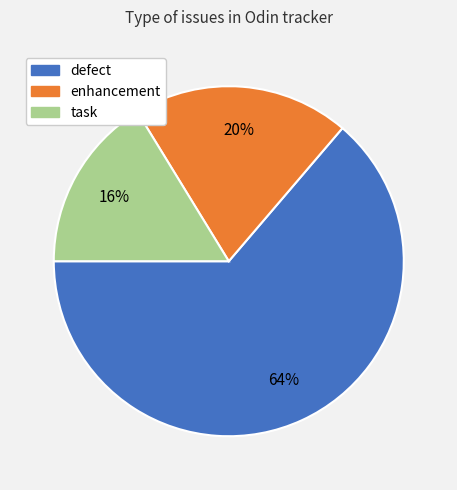

Is there a majority slice in this chart?

Yes